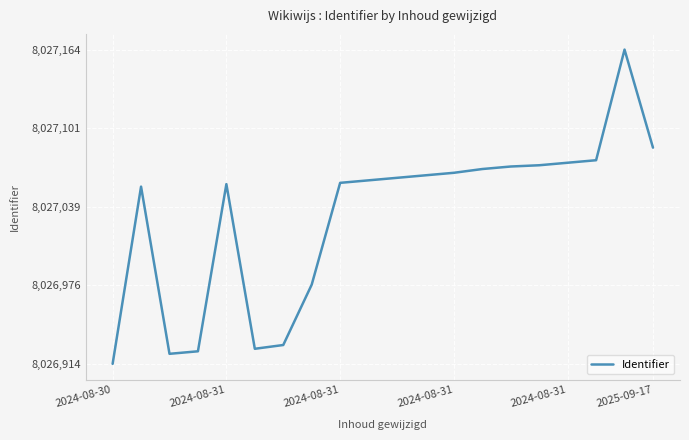

What is the maximum value shown in the chart?

8027164